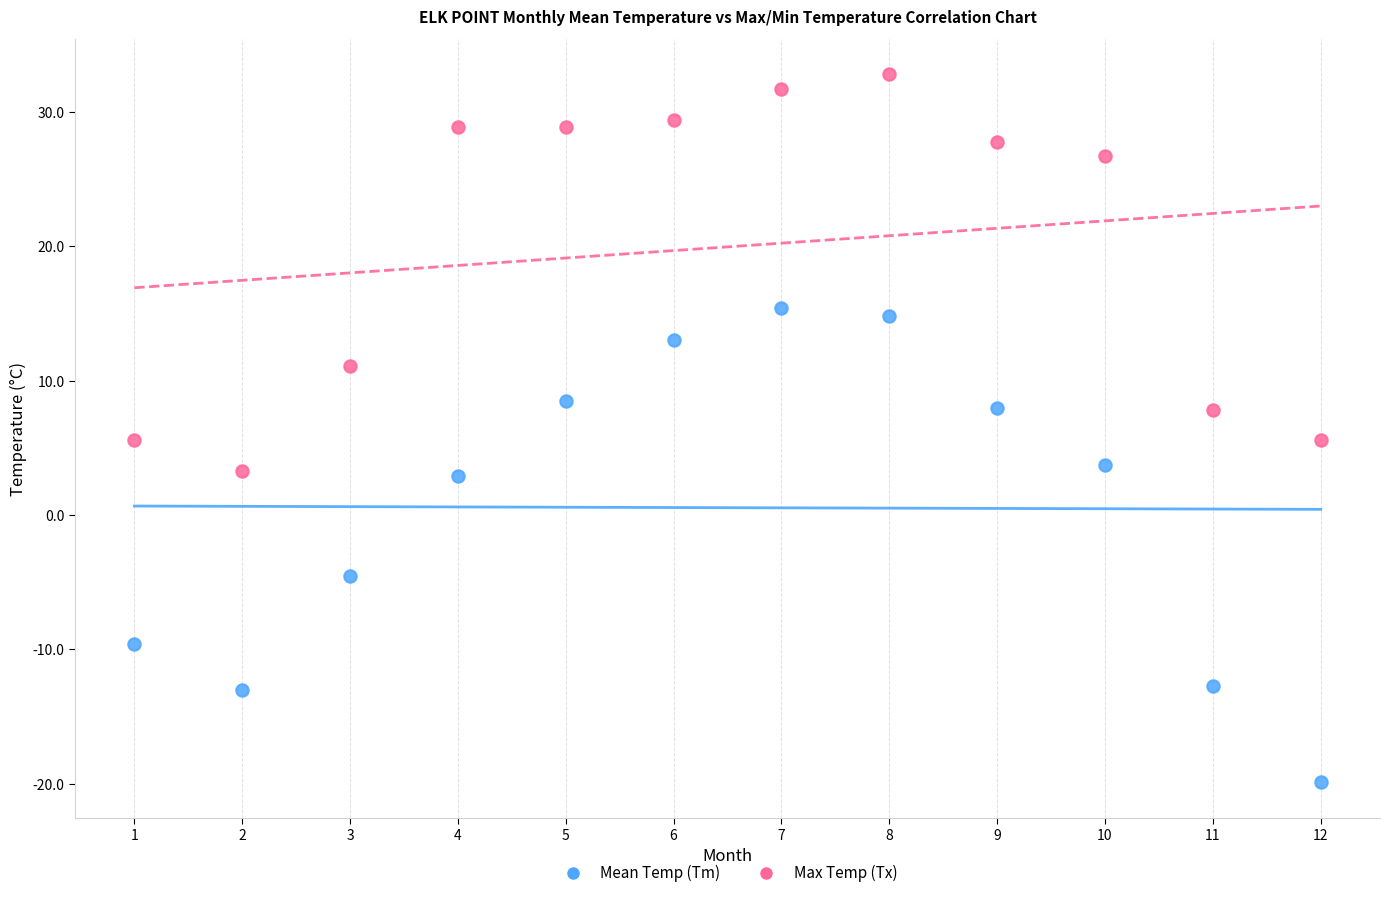

What are all the series names shown in the legend?

Mean Temp (Tm), Max Temp (Tx)